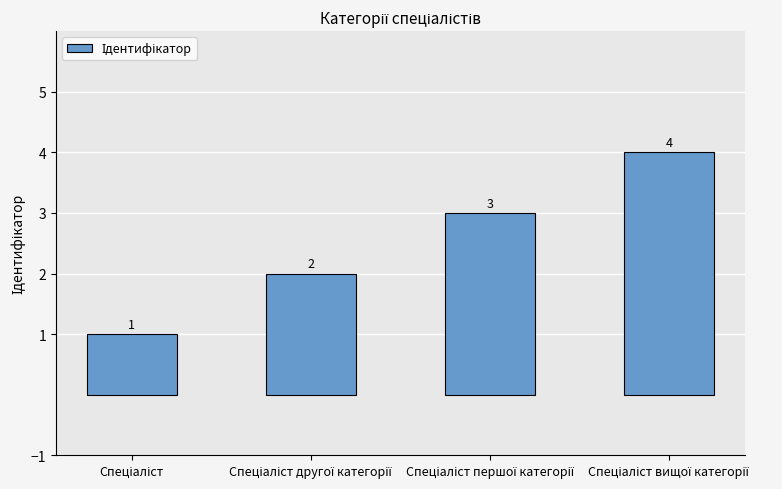

What is the maximum value shown in the chart?

4